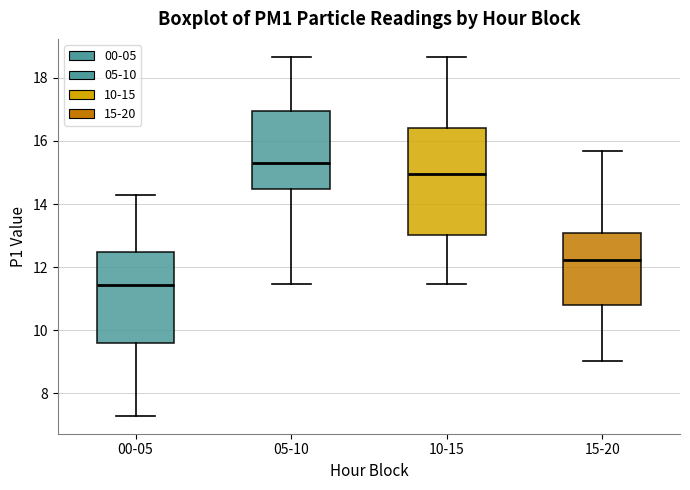

Where does the upper whisker of the box for 00-05 end on the y-axis? The values are not printed on the chart, so give them approximately, as read against the axis.

14.4